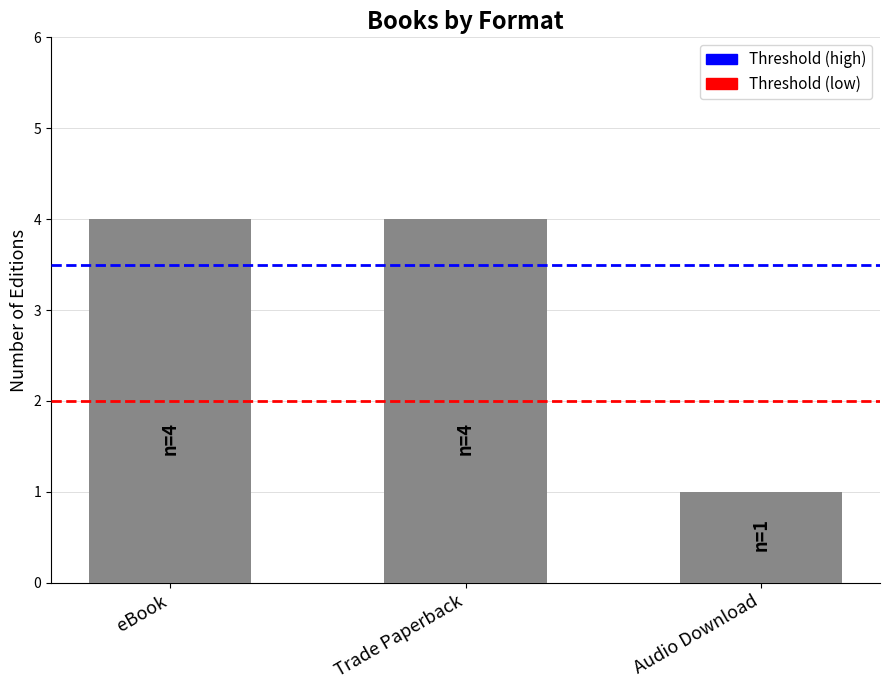

Reading left to right, what are all the values shown in this chart?

4	4	1